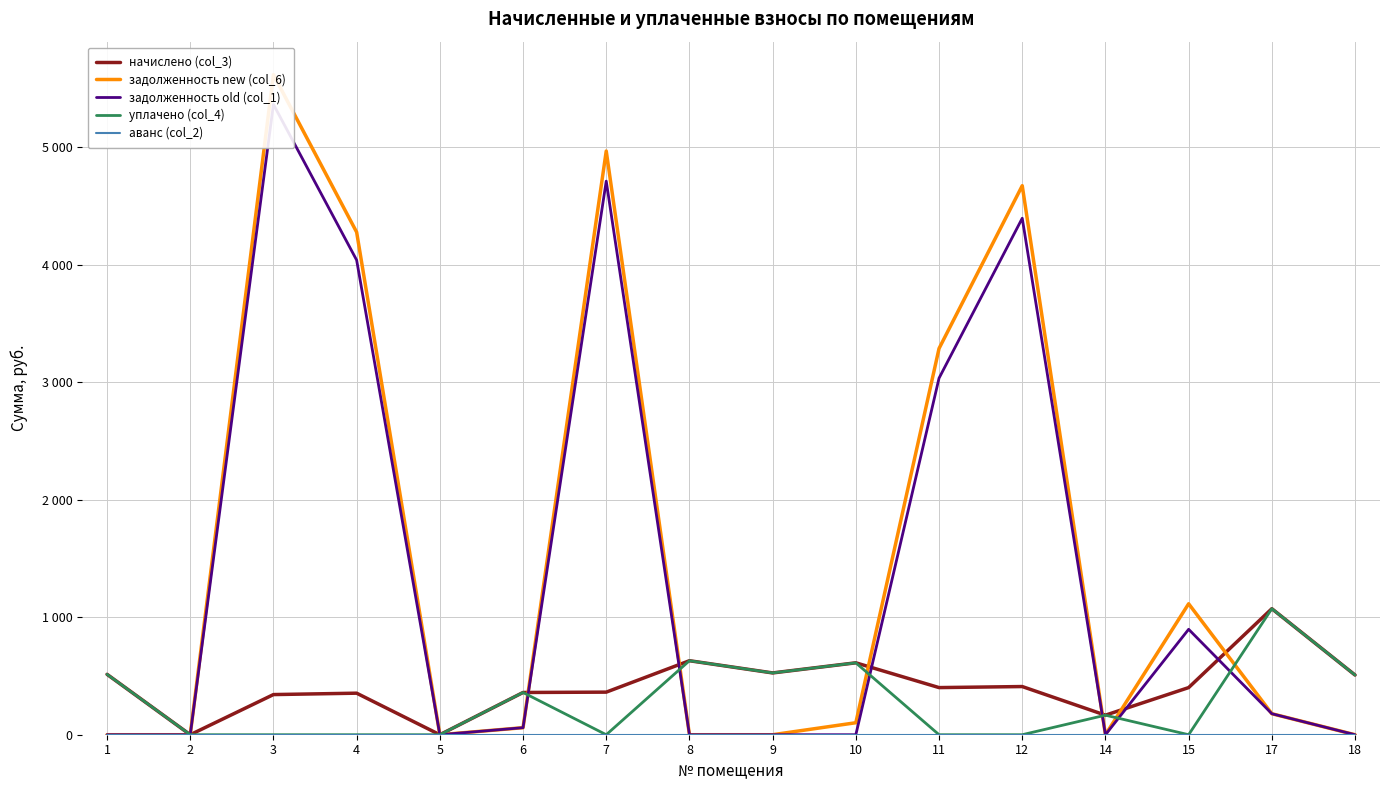

Reading left to right, extract all data points from this chart.

начислено (col_3): 1=513.8	2=0.0	3=341.6	4=353.5	5=0.0	6=359.4	7=362.3	8=629.6	9=525.7	10=611.8	11=401.0	12=409.9	14=166.3	15=401.0	17=1072.2	18=507.9
задолженность new (col_6): 1=0.0	2=0.0	3=5615.9	4=4276.0	5=0.0	6=59.9	7=4966.1	8=0.0	9=0.0	10=102.0	11=3286.1	12=4671.2	14=0.0	15=1114.2	17=178.7	18=0.0
задолженность old (col_1): 1=0.0	2=0.0	3=5362.7	4=4038.2	5=0.0	6=59.9	7=4710.0	8=0.0	9=0.0	10=0.0	11=3033.8	12=4394.2	14=0.0	15=897.0	17=178.7	18=0.0
уплачено (col_4): 1=513.8	2=0.0	3=0.0	4=0.0	5=0.0	6=359.4	7=0.0	8=629.6	9=525.7	10=611.6	11=0.0	12=0.0	14=166.3	15=0.0	17=1072.2	18=507.9
аванс (col_2): 1=0.0	2=0.0	3=0.0	4=0.0	5=0.0	6=0.0	7=0.0	8=0.0	9=0.0	10=0.0	11=0.0	12=0.0	14=0.0	15=0.0	17=0.0	18=0.0